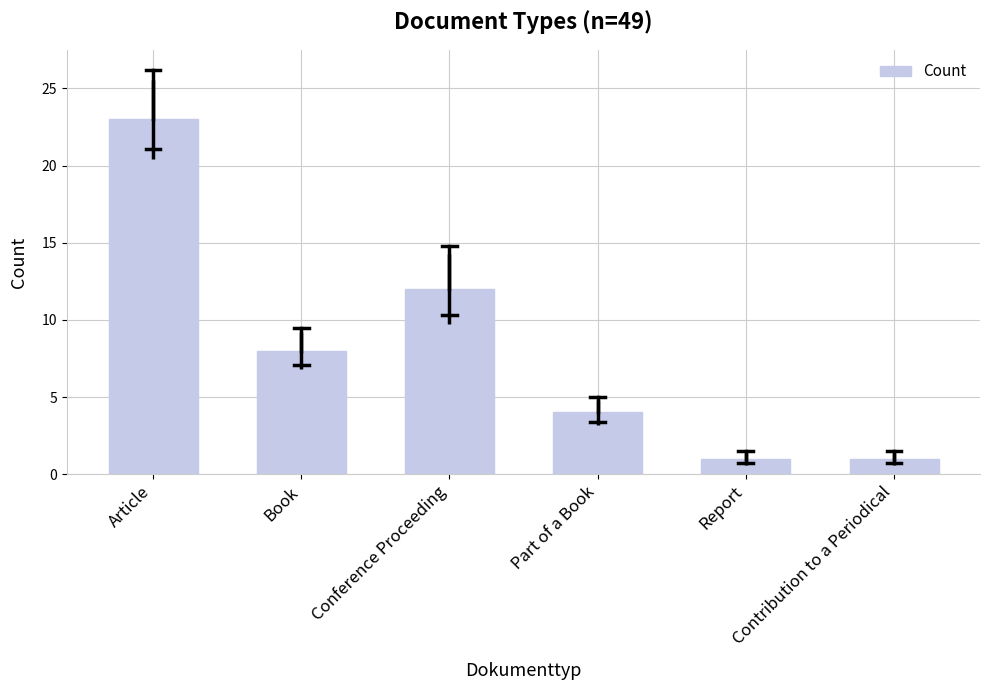

Between Book and Conference Proceeding, which is larger?

Conference Proceeding